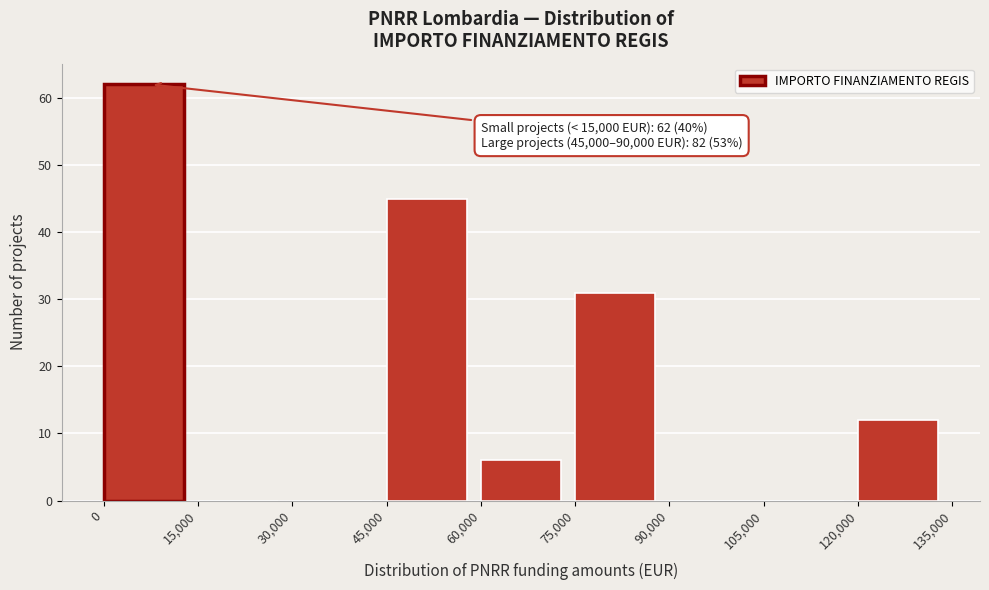

Over which range of the x-axis is the bar tallest?

0 to 15,000